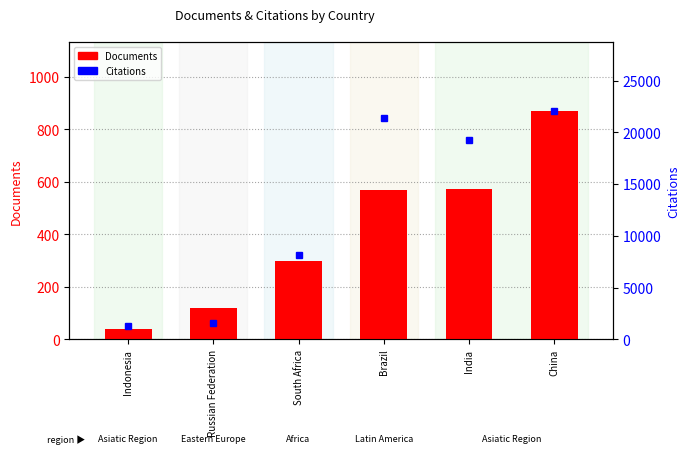

Rank the series by their average value, from lowest to highest.

Documents, Citations